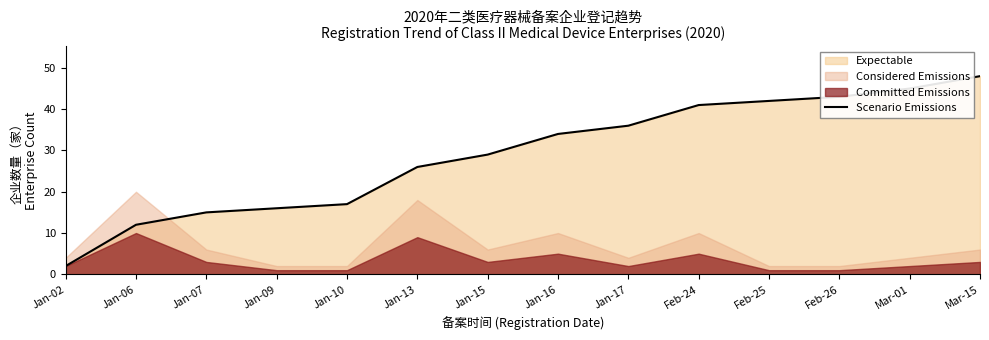

Rank the categories by value from highest to lowest.

Mar-15, Mar-01, Feb-26, Feb-25, Feb-24, Jan-17, Jan-16, Jan-15, Jan-13, Jan-10, Jan-09, Jan-07, Jan-06, Jan-02